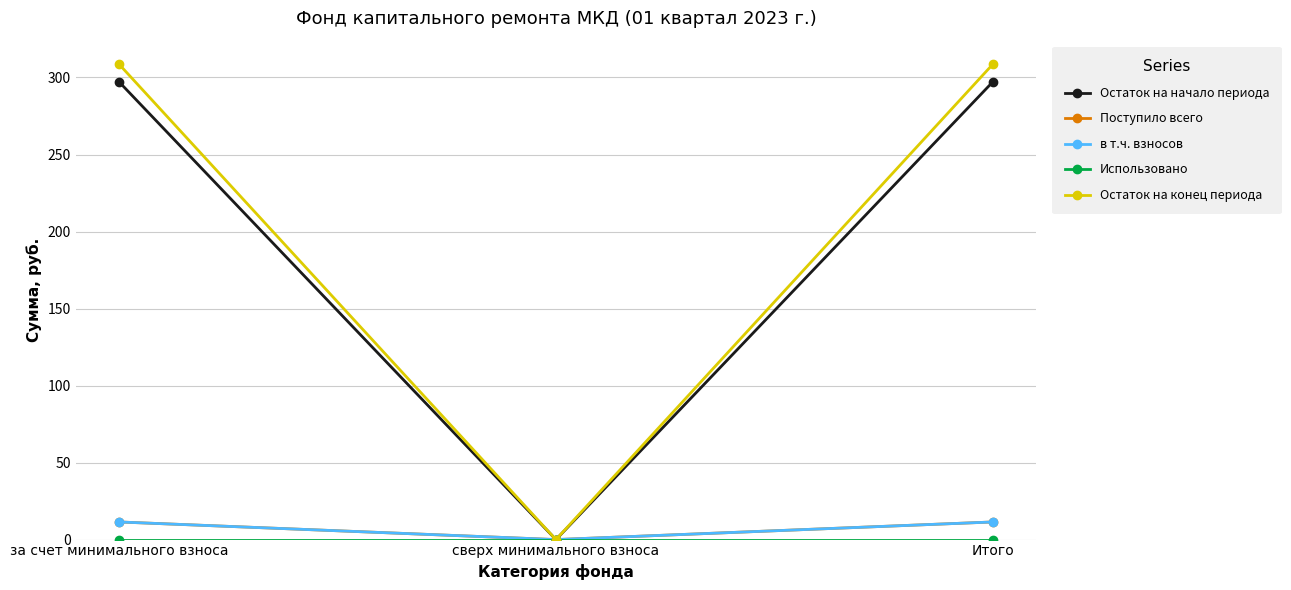

What is the difference between the maximum and minimum values in the Остаток на конец периода series?

308.5